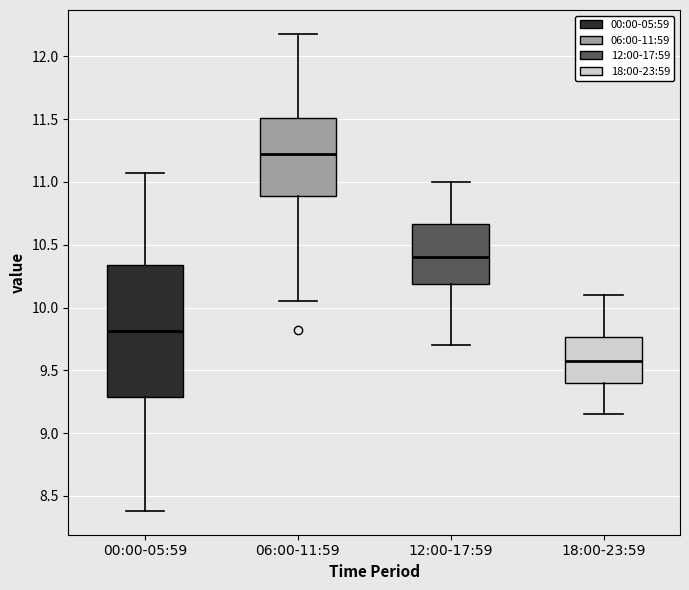

Reading left to right, read every box against the y-axis: the position of its median line, the range the box covers, and the ends of its whiskers. The values are not printed on the chart, so give them approximately, as read against the axis.

00:00-05:59: median 9.80, box 9.30 to 10.35, whiskers 8.40 to 11.05
06:00-11:59: median 11.25, box 10.90 to 11.50, whiskers 10.05 to 12.20
12:00-17:59: median 10.40, box 10.20 to 10.65, whiskers 9.70 to 11.00
18:00-23:59: median 9.60, box 9.40 to 9.75, whiskers 9.15 to 10.10